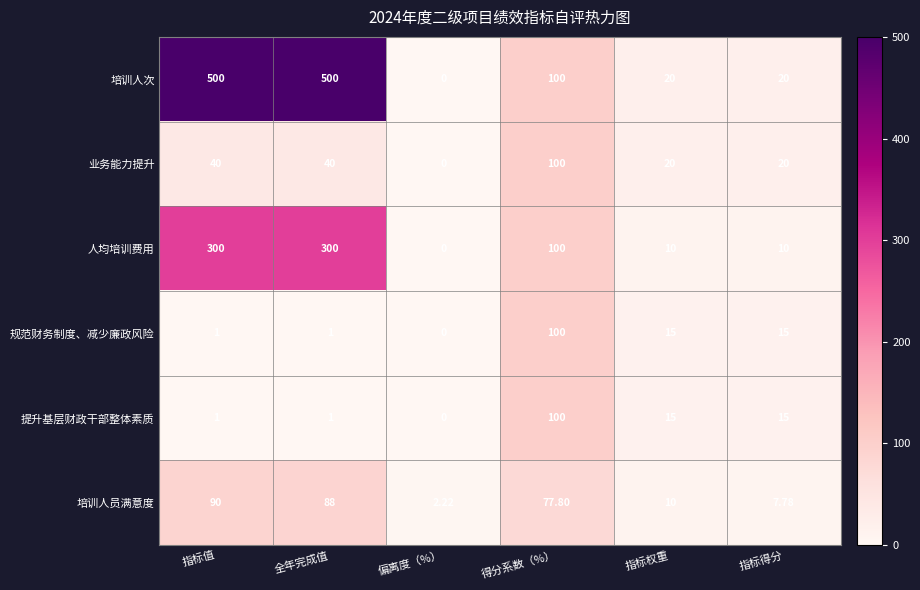

Which category has the lowest value across all series?

偏离度（%）